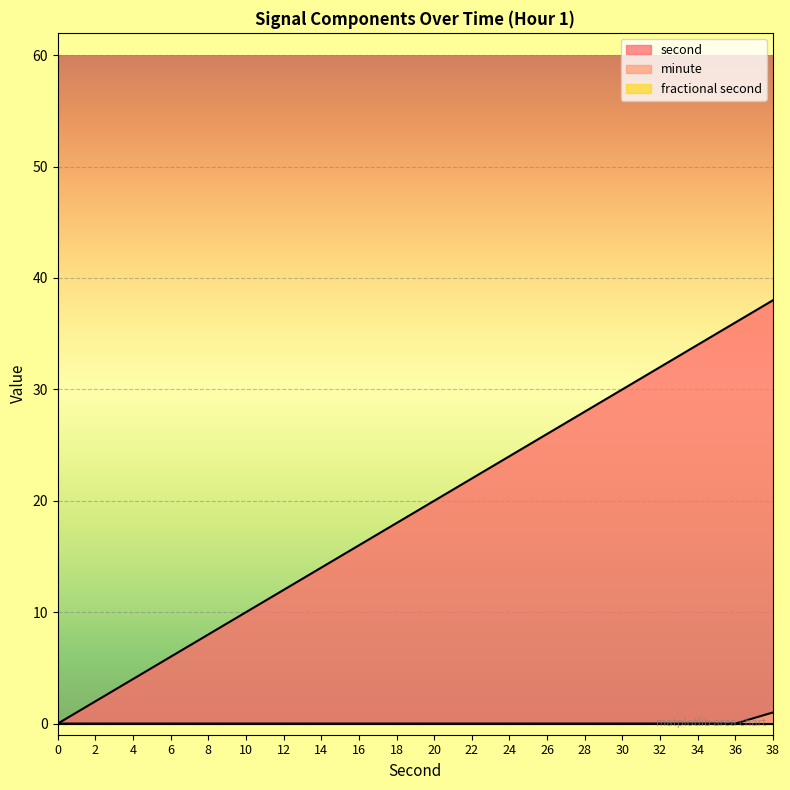

Which series has the largest range (max minus min)?

second